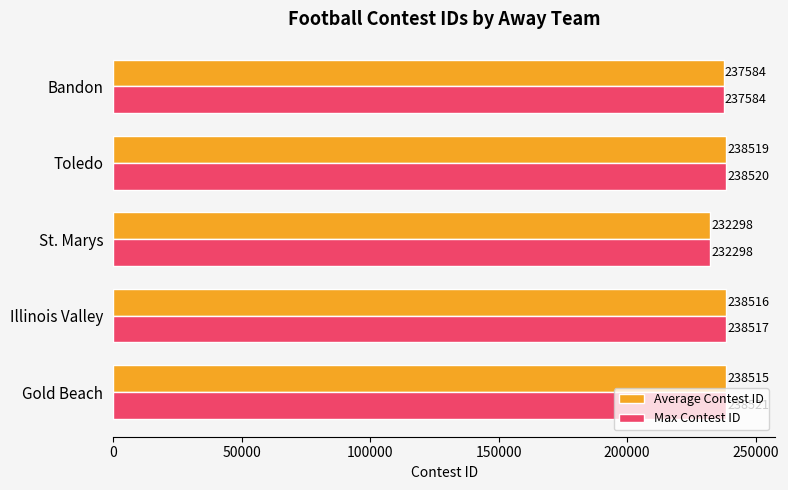

Where is Max Contest ID nearest to the value 235409?

Bandon